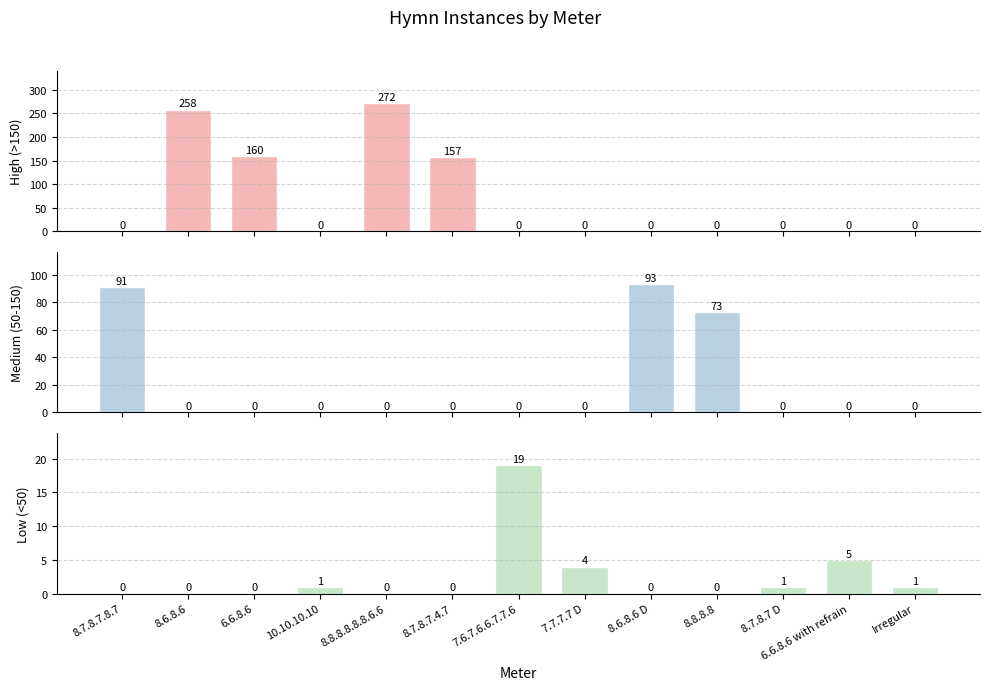

Which series has the widest spread of values?

High (>150)